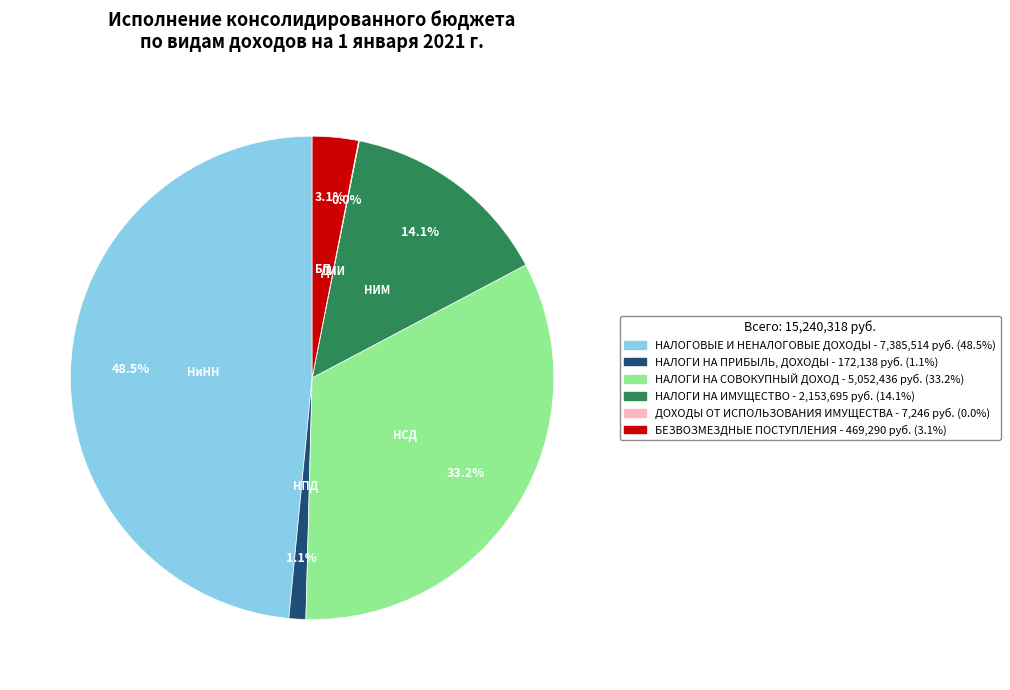

To the nearest percent, what is the average slice percentage?

17%